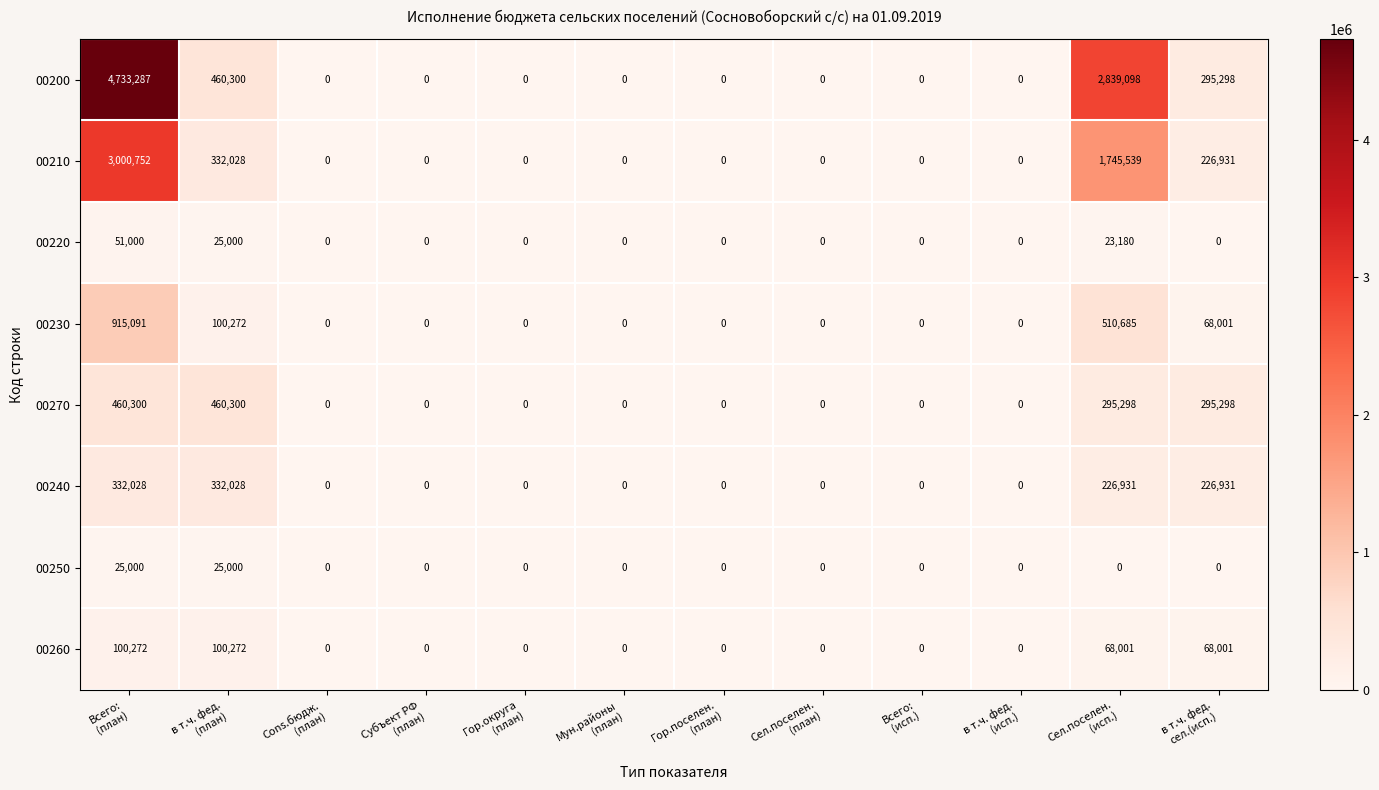

Which series has the widest spread of values?

00200